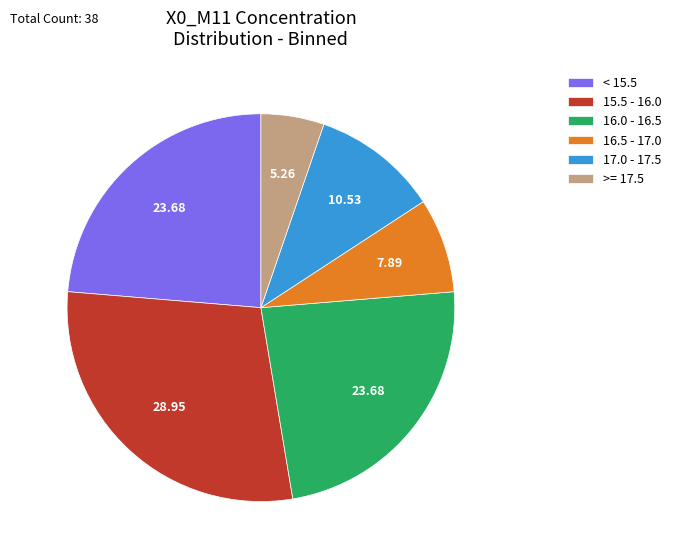

Do 16.5 - 17.0 and 15.5 - 16.0 together represent more than half of the pie?

No